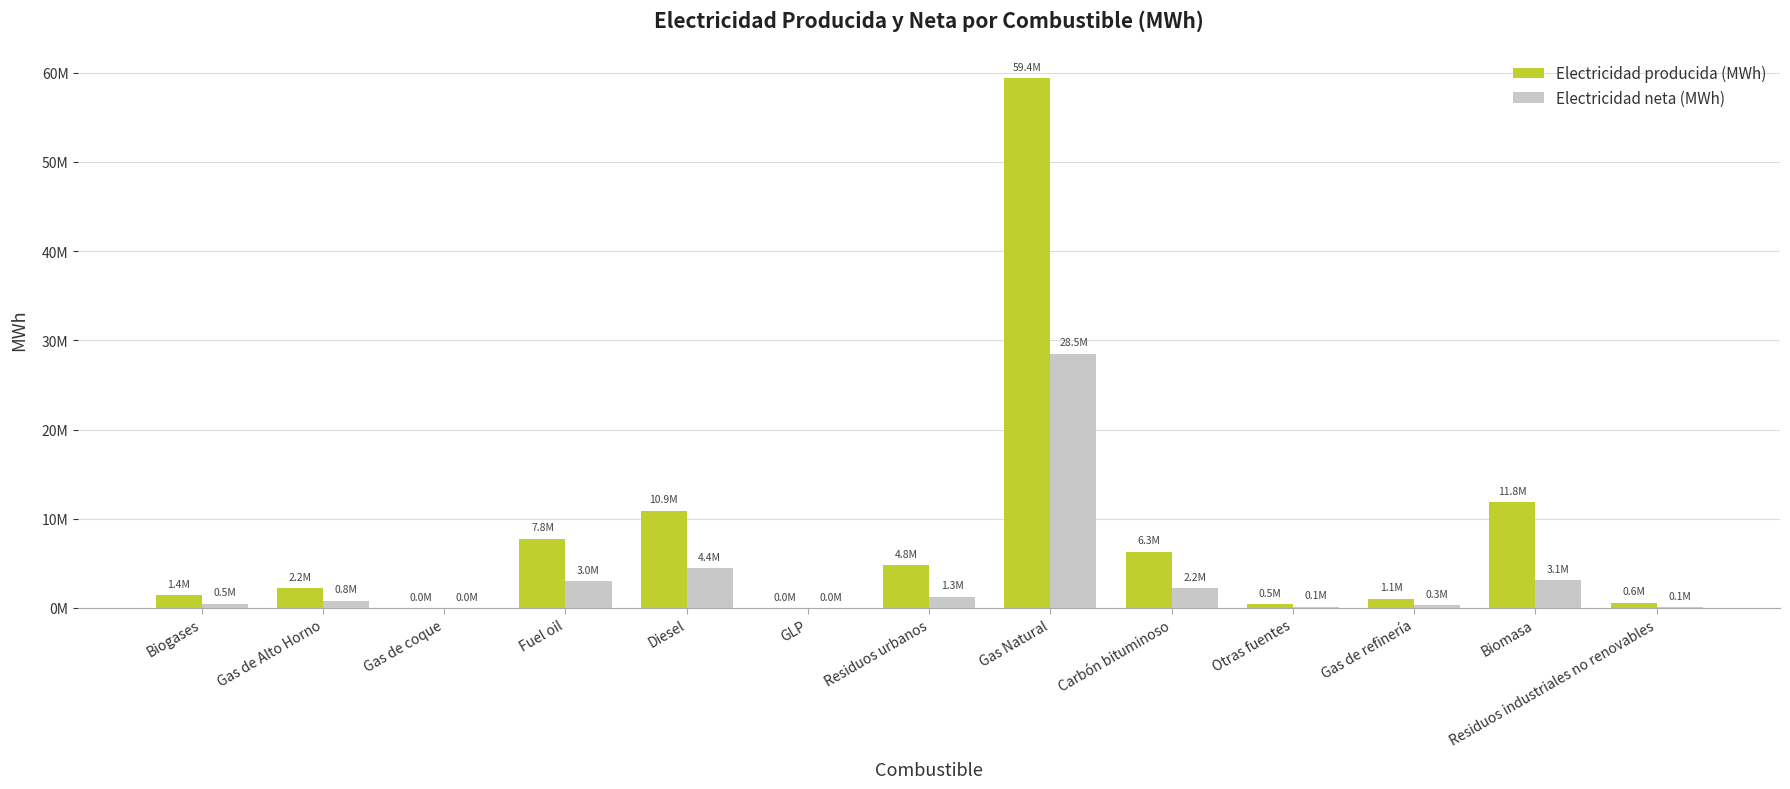

The Electricidad neta (MWh) series shows 3015102.5 at Fuel oil. True or false?

True